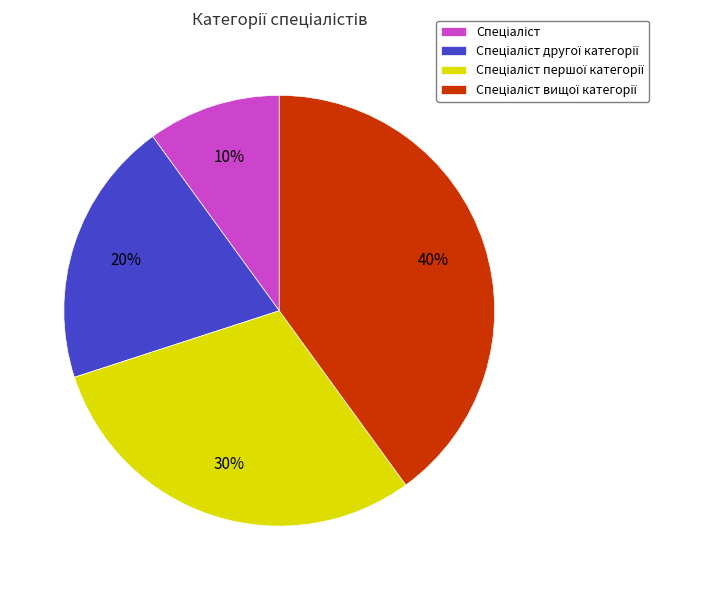

Does any single category account for the majority?

No